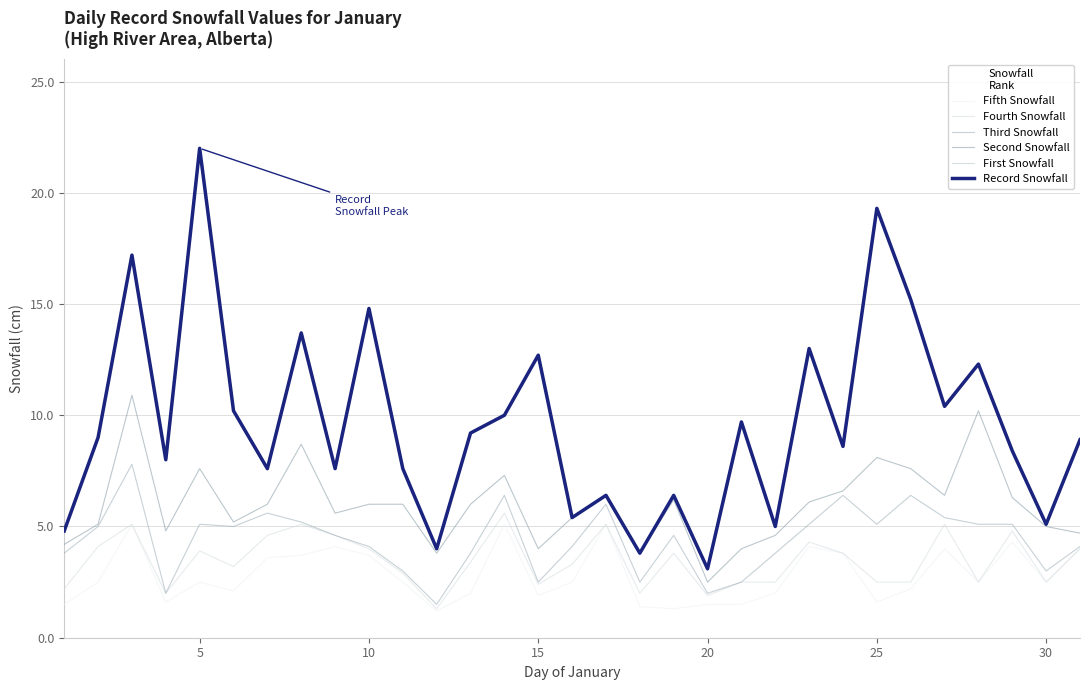

What is the value of the Fifth Snowfall point at the 9th from the left?

4.1